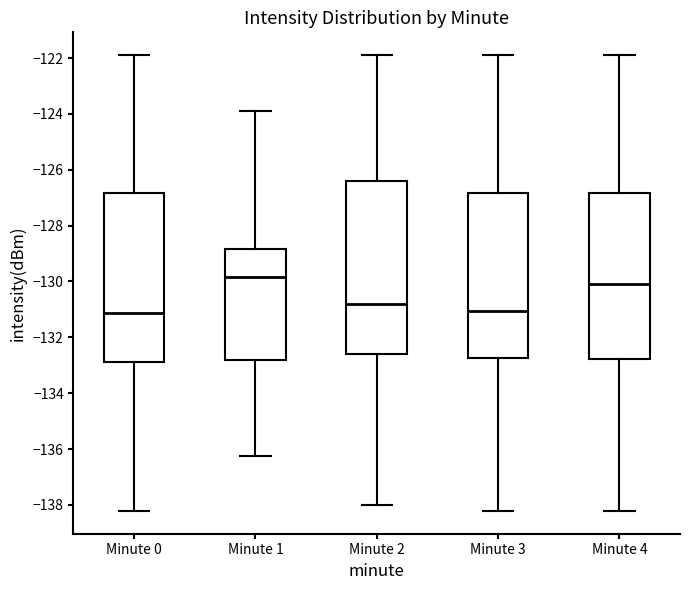

Reading left to right, read every box against the y-axis: the position of its median line, the range the box covers, and the ends of its whiskers. The values are not printed on the chart, so give them approximately, as read against the axis.

Minute 0: median -131.2, box -132.8 to -126.8, whiskers -138.2 to -121.8
Minute 1: median -129.8, box -132.8 to -128.8, whiskers -136.2 to -124.0
Minute 2: median -130.8, box -132.6 to -126.4, whiskers -138.0 to -121.8
Minute 3: median -131.0, box -132.8 to -126.8, whiskers -138.2 to -121.8
Minute 4: median -130.0, box -132.8 to -126.8, whiskers -138.2 to -121.8